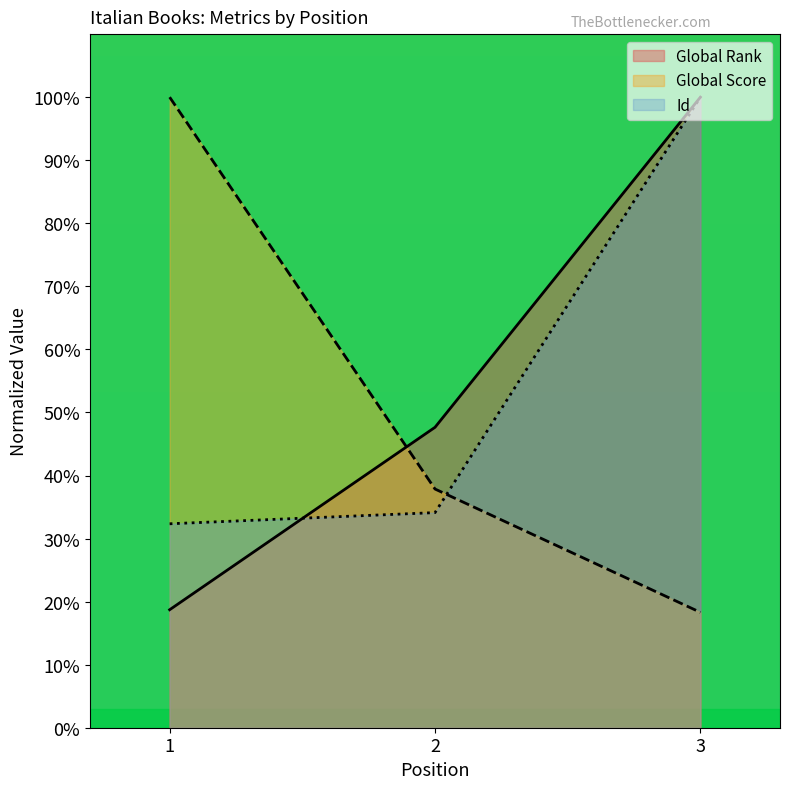

What is the minimum value shown in the chart?

18.3